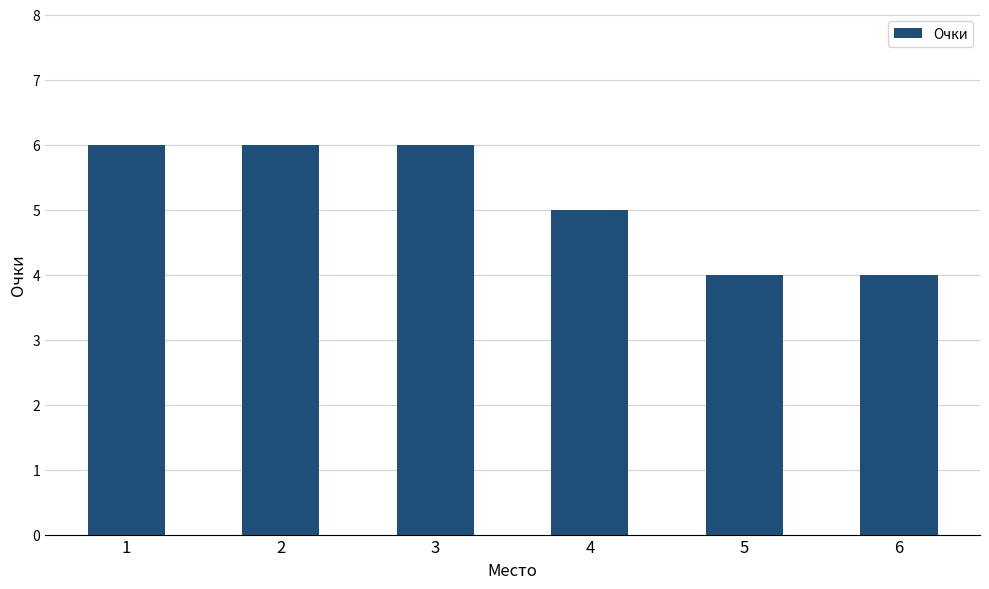

Reading left to right, list all the values displayed in this chart.

1=6	2=6	3=6	4=5	5=4	6=4